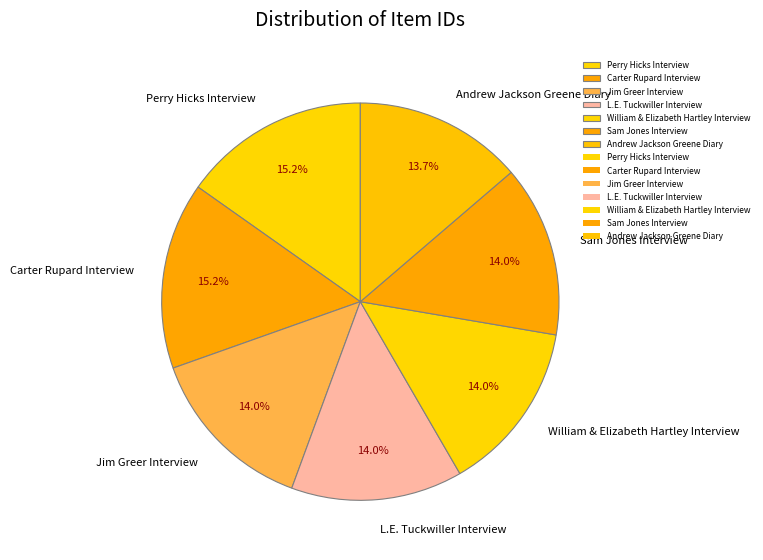

Is there any slice that represents more than half of the pie?

No